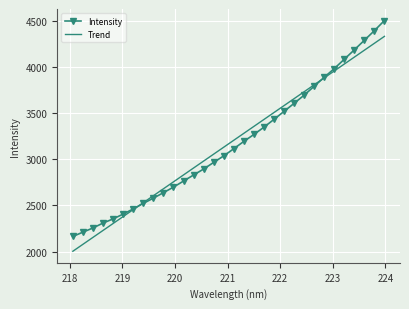

What is the lowest value of the Intensity series?

2164.2